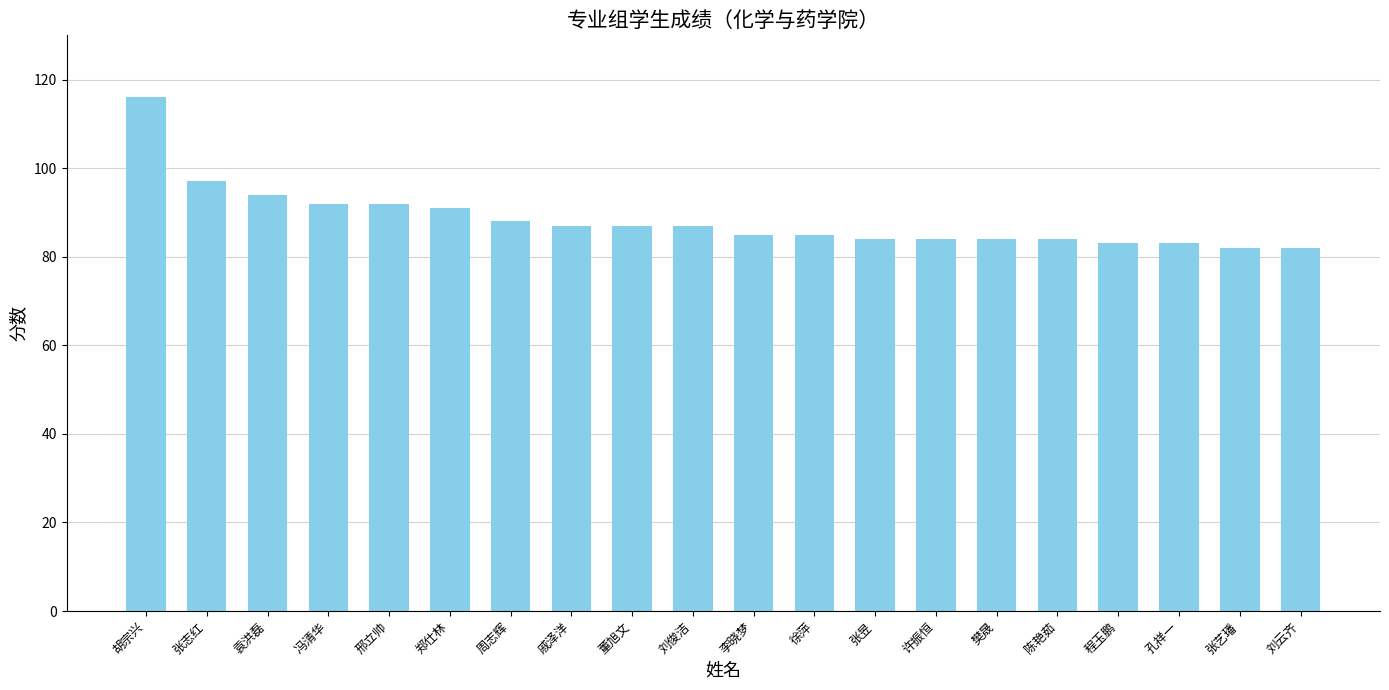

What is the greatest value displayed?

116